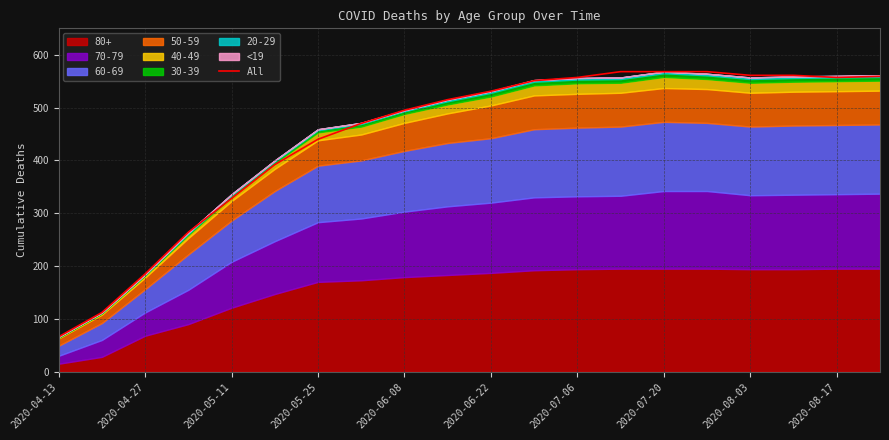

The All series shows 440 at 2020-05-25. True or false?

True